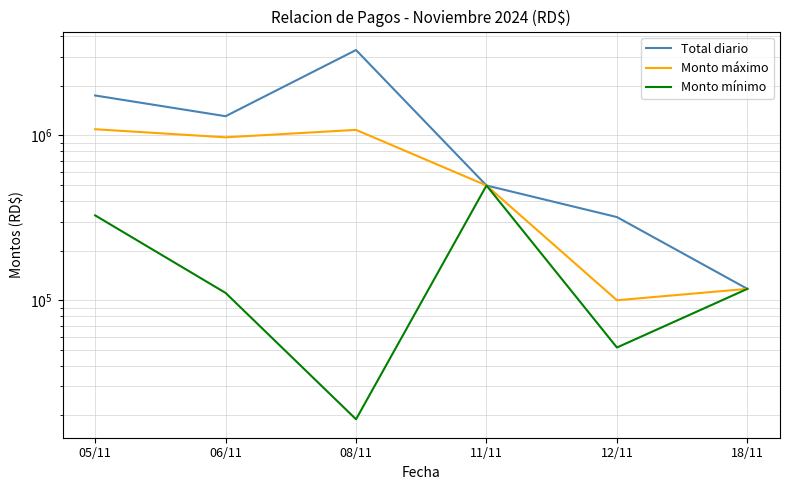

Which label corresponds to the largest value in the chart?

08/11